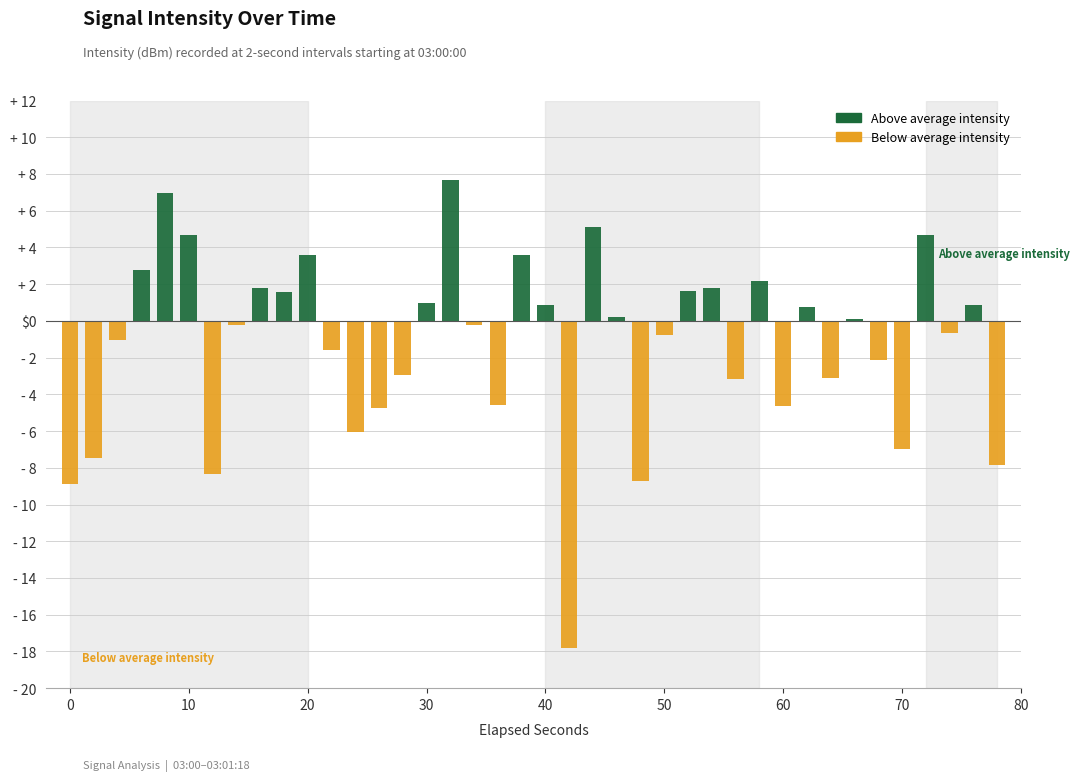

Is the value of Below average intensity at 16 greater than the value of Above average intensity at 30?

No